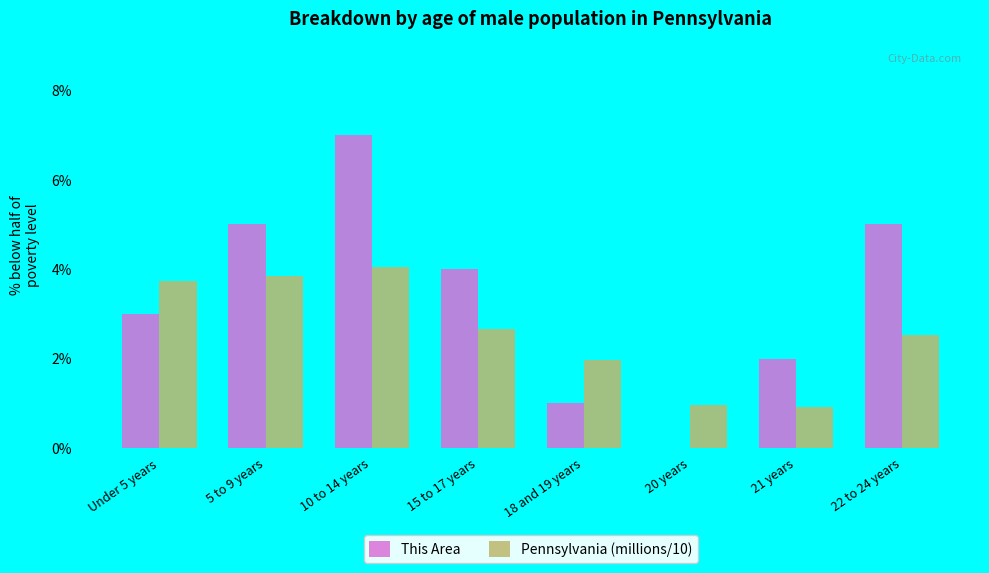

Which series changed the most between 15 to 17 years and 21 years?

This Area